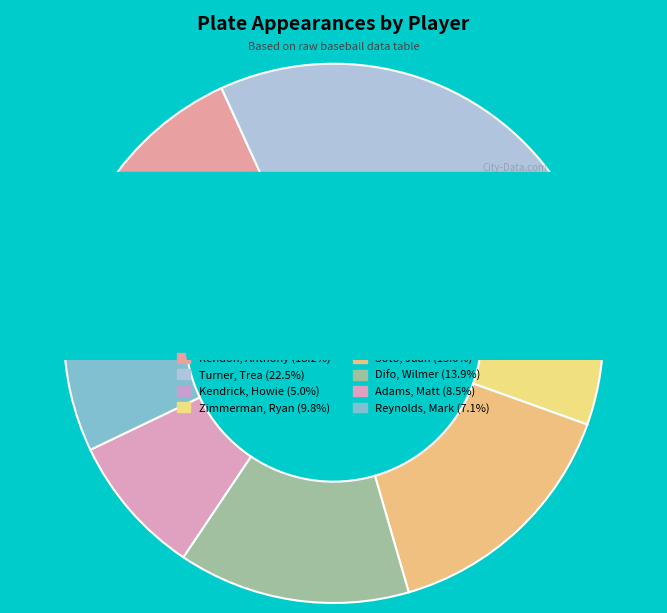

Is there a majority slice in this chart?

No